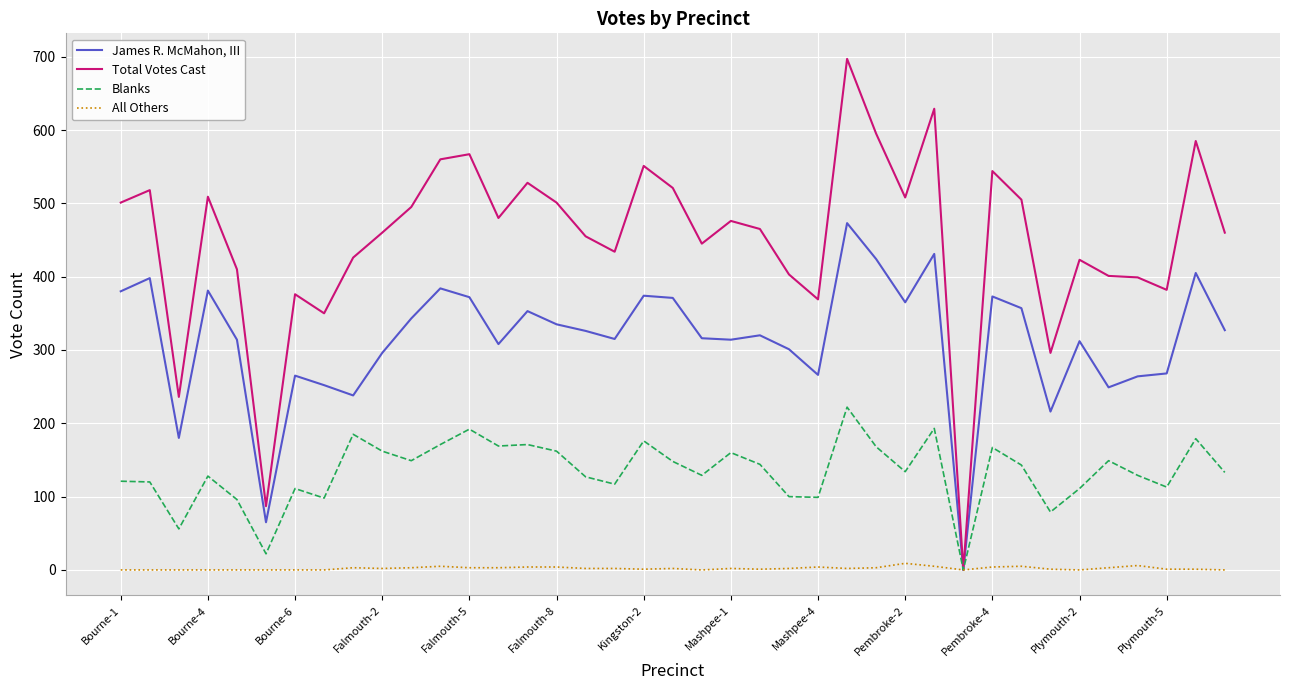

What is the maximum value for Total Votes Cast?

697